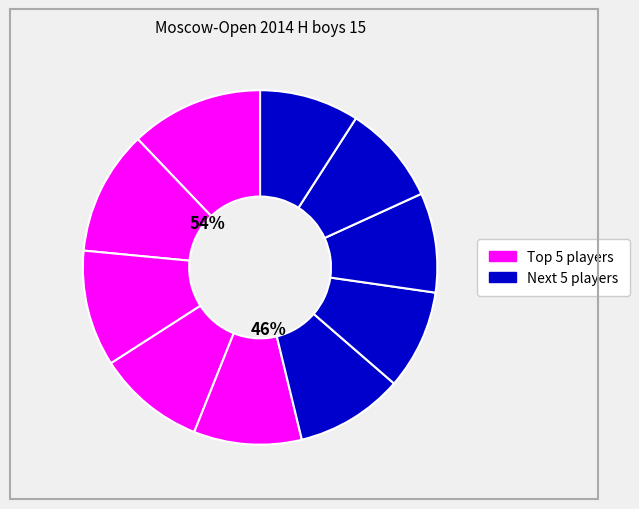

How much of the chart is everything except Spiridonov Evgeny?

90.2%